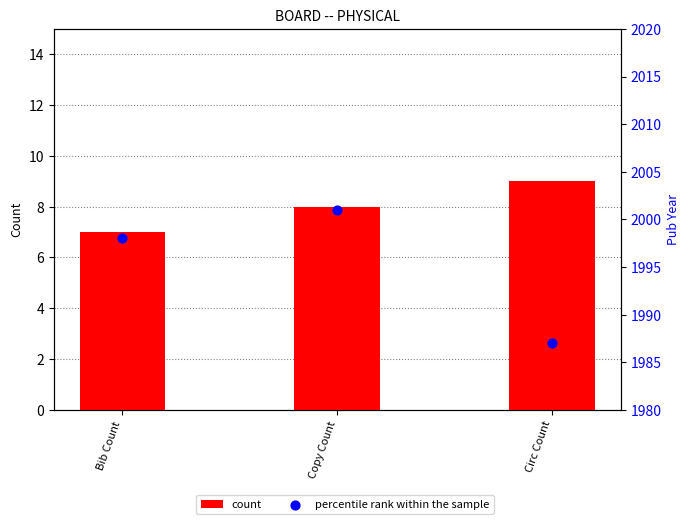

Which series contains the lowest Y value?

count